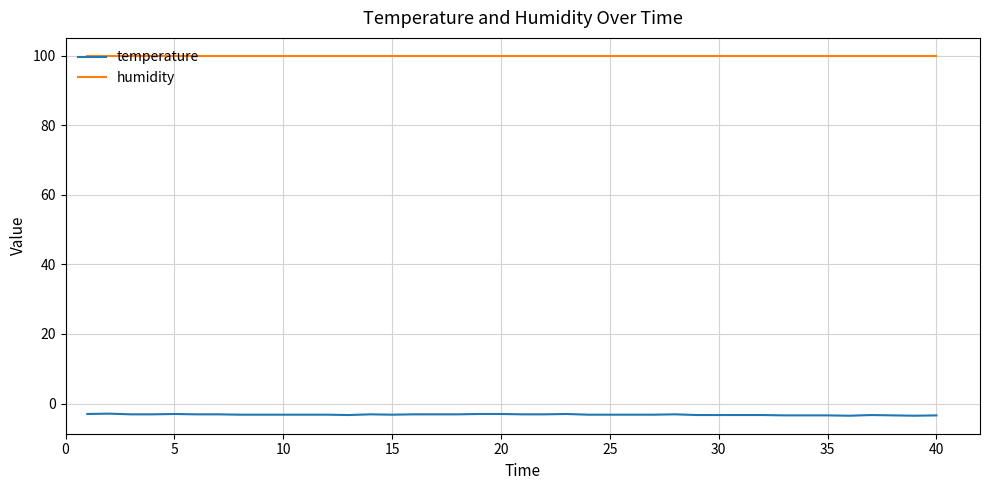

True or false: humidity and temperature intersect in this chart.

False